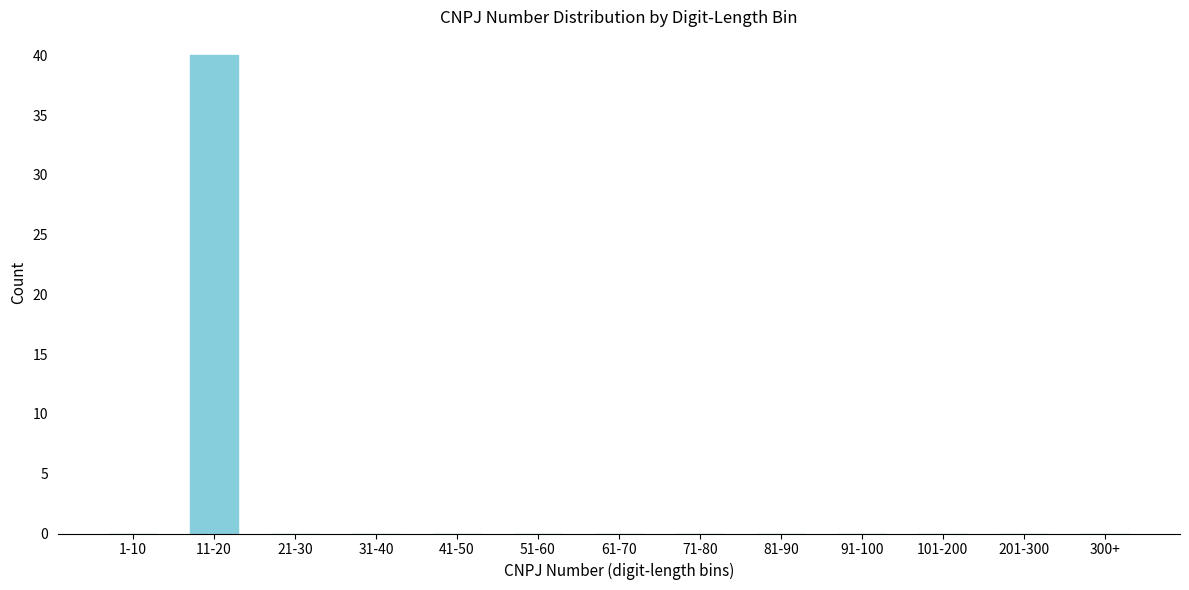

Reading left to right, extract all data points from this chart.

1-10=0	11-20=40	21-30=0	31-40=0	41-50=0	51-60=0	61-70=0	71-80=0	81-90=0	91-100=0	101-200=0	201-300=0	300+=0